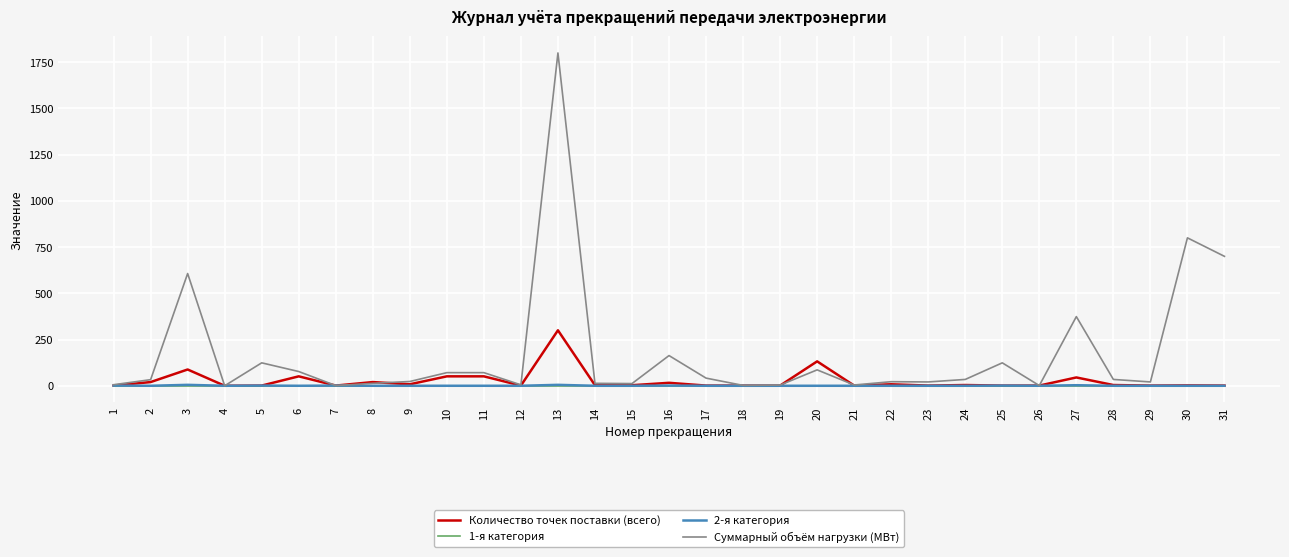

At which category is the sum across all series the highest?

13